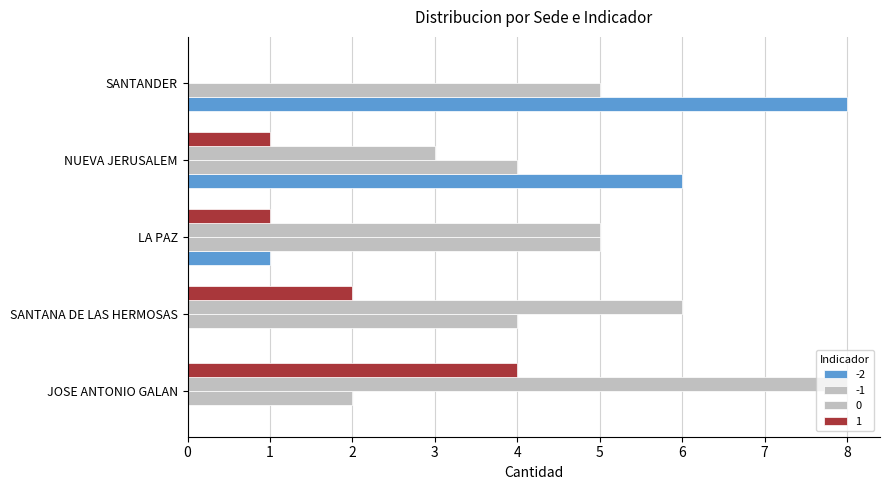

Where is -1 nearest to the value 3?

JOSE ANTONIO GALAN